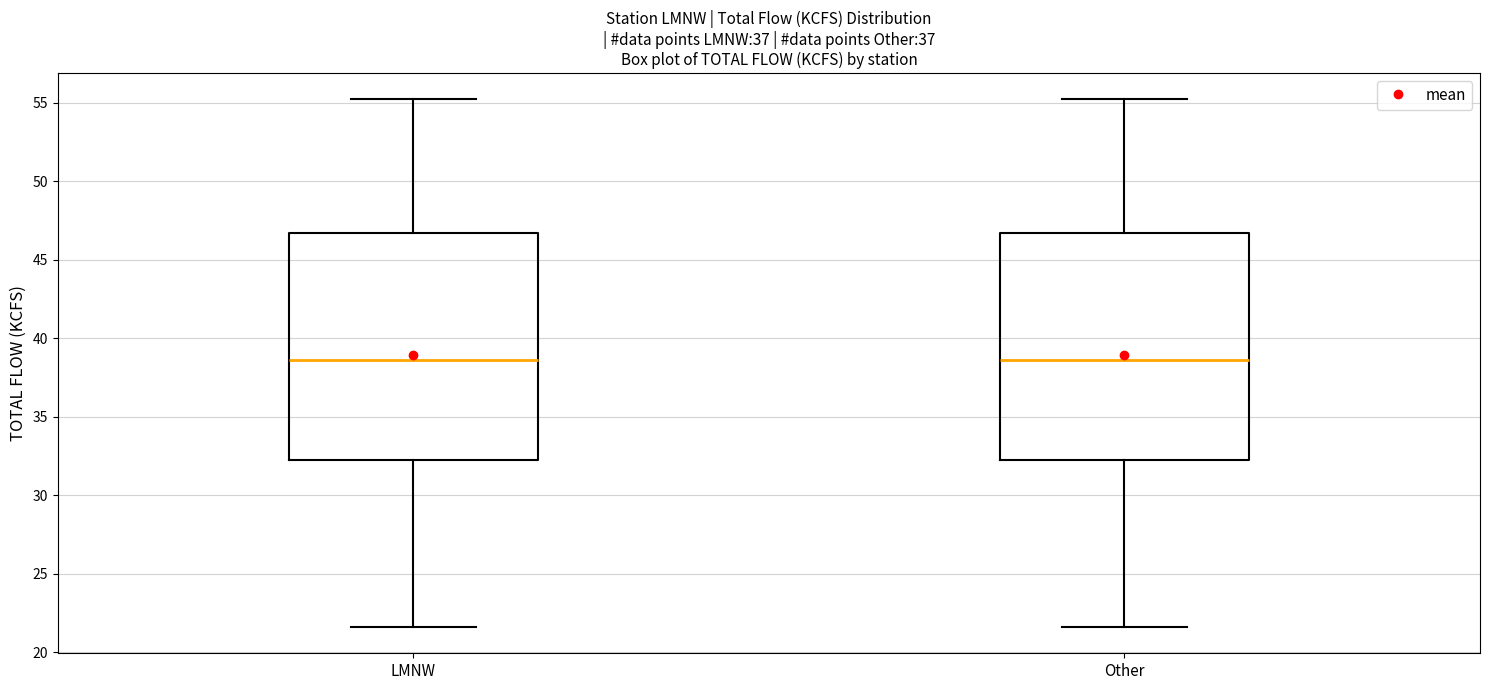

Reading left to right, transcribe this box plot: for each box, give where its median line is, the range the box spans, and where its two whiskers end, as read against the y-axis. The values are not printed on the chart, so give them approximately, as read against the axis.

LMNW: median 38.5, box 32.0 to 46.5, whiskers 21.5 to 55.0
Other: median 38.5, box 32.0 to 46.5, whiskers 21.5 to 55.0